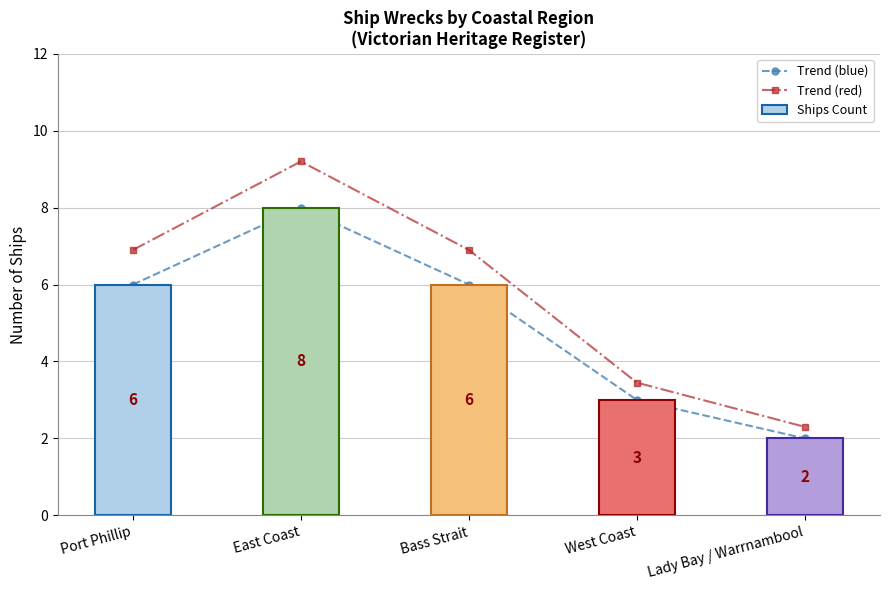

What is the label of the 5th bar from the right?

Port Phillip